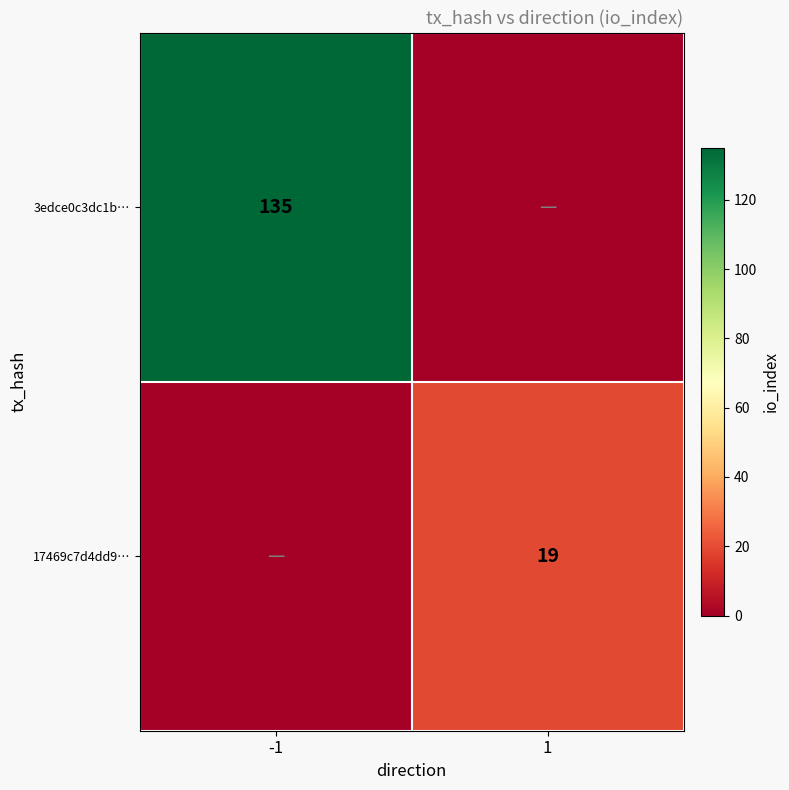

The value of 17469c7d4dd9… at 1 is 12. True or false?

False